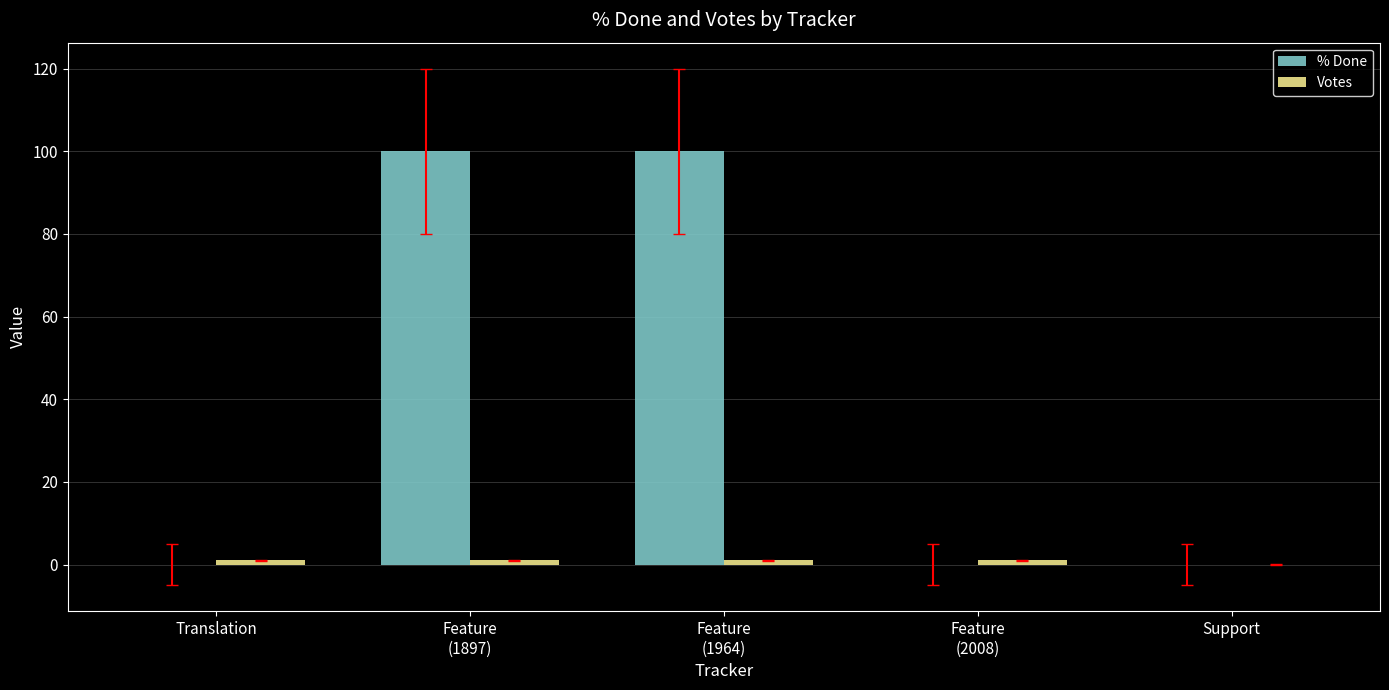

What is the maximum value shown in the chart?

100